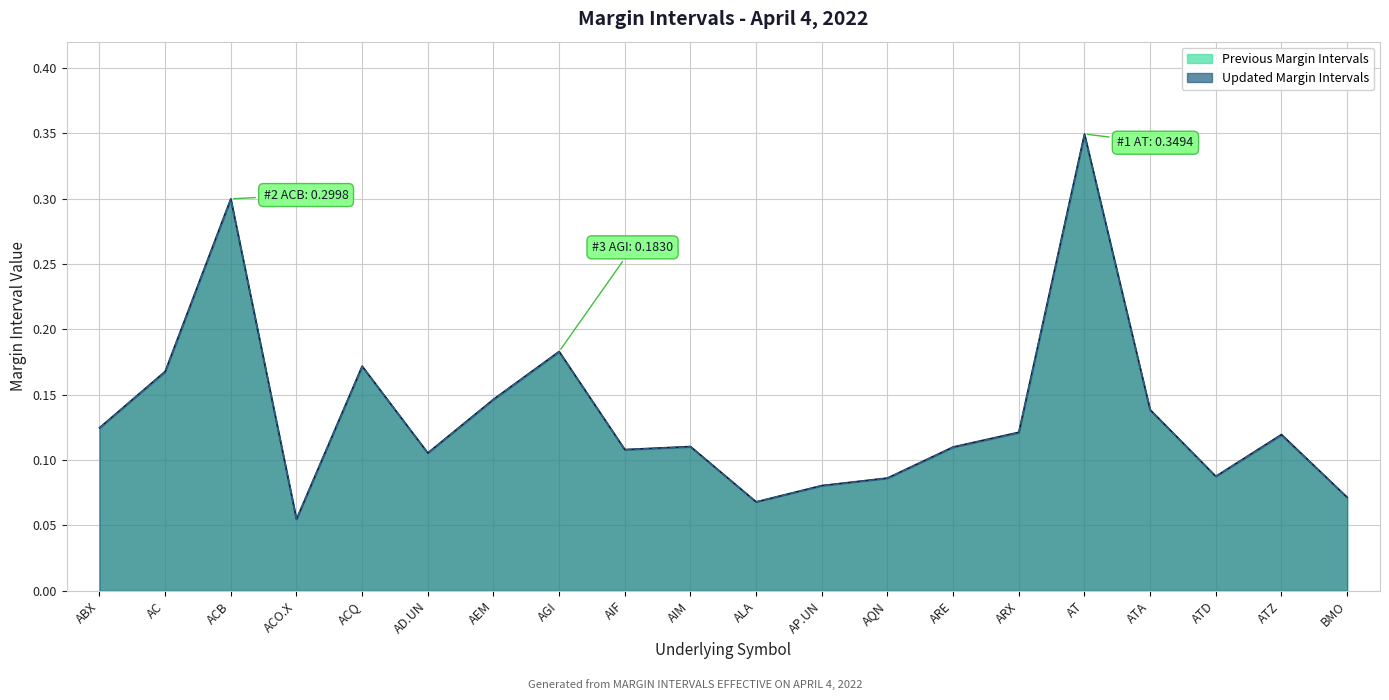

Reading right to left, extract all data points from this chart.

Previous Margin Intervals: BMO=0.1	ATZ=0.1	ATD=0.1	ATA=0.1	AT=0.3	ARX=0.1	ARE=0.1	AQN=0.1	AP.UN=0.1	ALA=0.1	AIM=0.1	AIF=0.1	AGI=0.2	AEM=0.1	AD.UN=0.1	ACQ=0.2	ACO.X=0.1	ACB=0.3	AC=0.2	ABX=0.1
Updated Margin Intervals: BMO=0.1	ATZ=0.1	ATD=0.1	ATA=0.1	AT=0.3	ARX=0.1	ARE=0.1	AQN=0.1	AP.UN=0.1	ALA=0.1	AIM=0.1	AIF=0.1	AGI=0.2	AEM=0.1	AD.UN=0.1	ACQ=0.2	ACO.X=0.1	ACB=0.3	AC=0.2	ABX=0.1